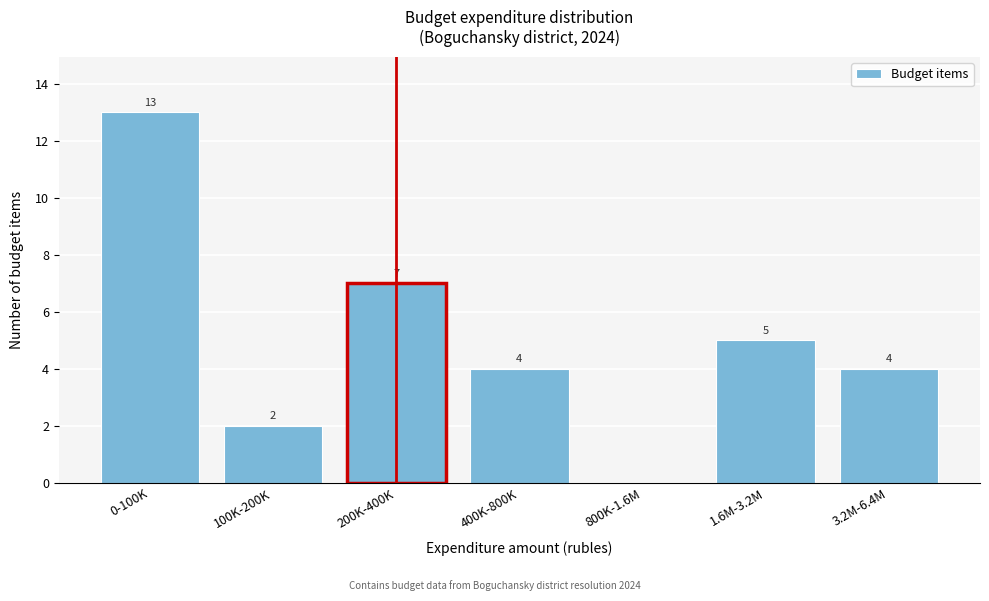

Reading right to left, list all the values displayed in this chart.

3.2M-6.4M=4	1.6M-3.2M=5	800K-1.6M=0	400K-800K=4	200K-400K=7	100K-200K=2	0-100K=13